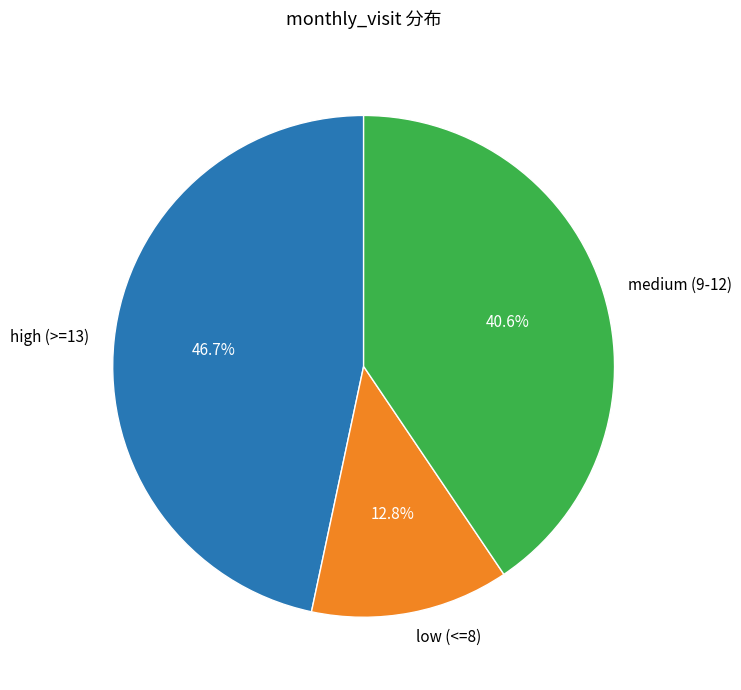

Between medium (9-12) and low (<=8), which is larger?

medium (9-12)